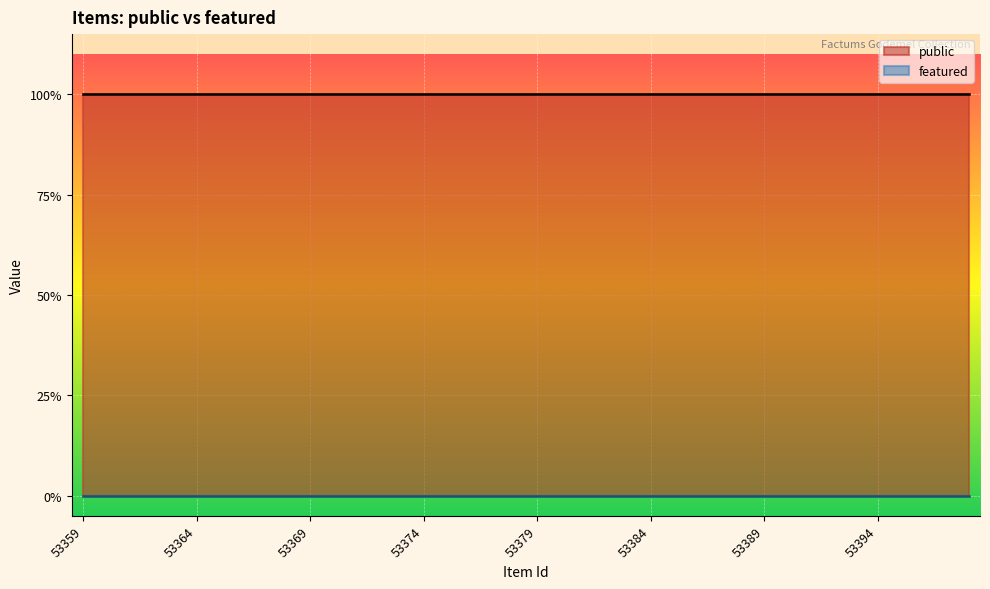

True or false: featured has more than 2 points higher than both neighbors.

False